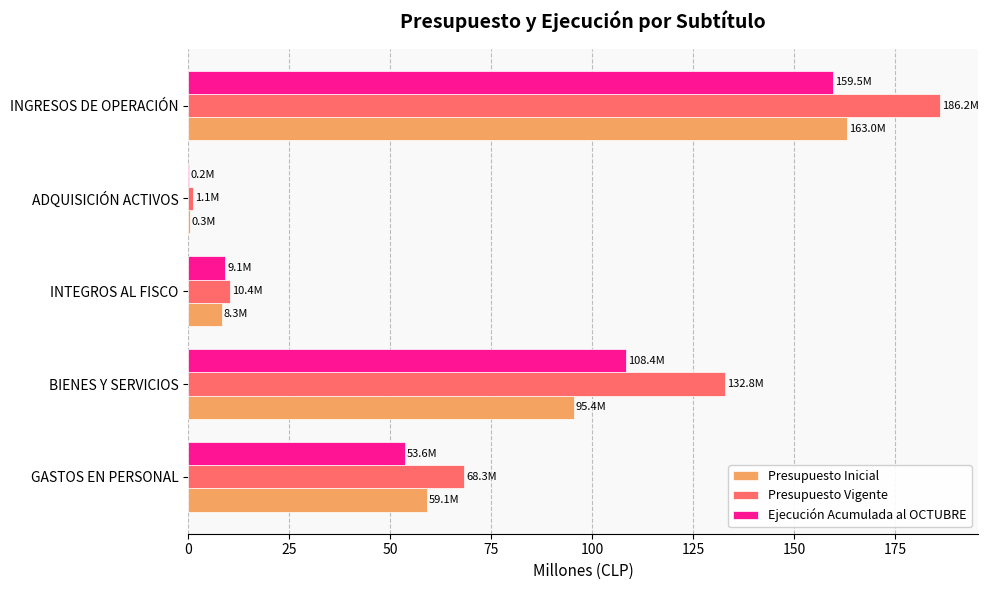

At which category is the sum across all series the highest?

INGRESOS DE OPERACIÓN